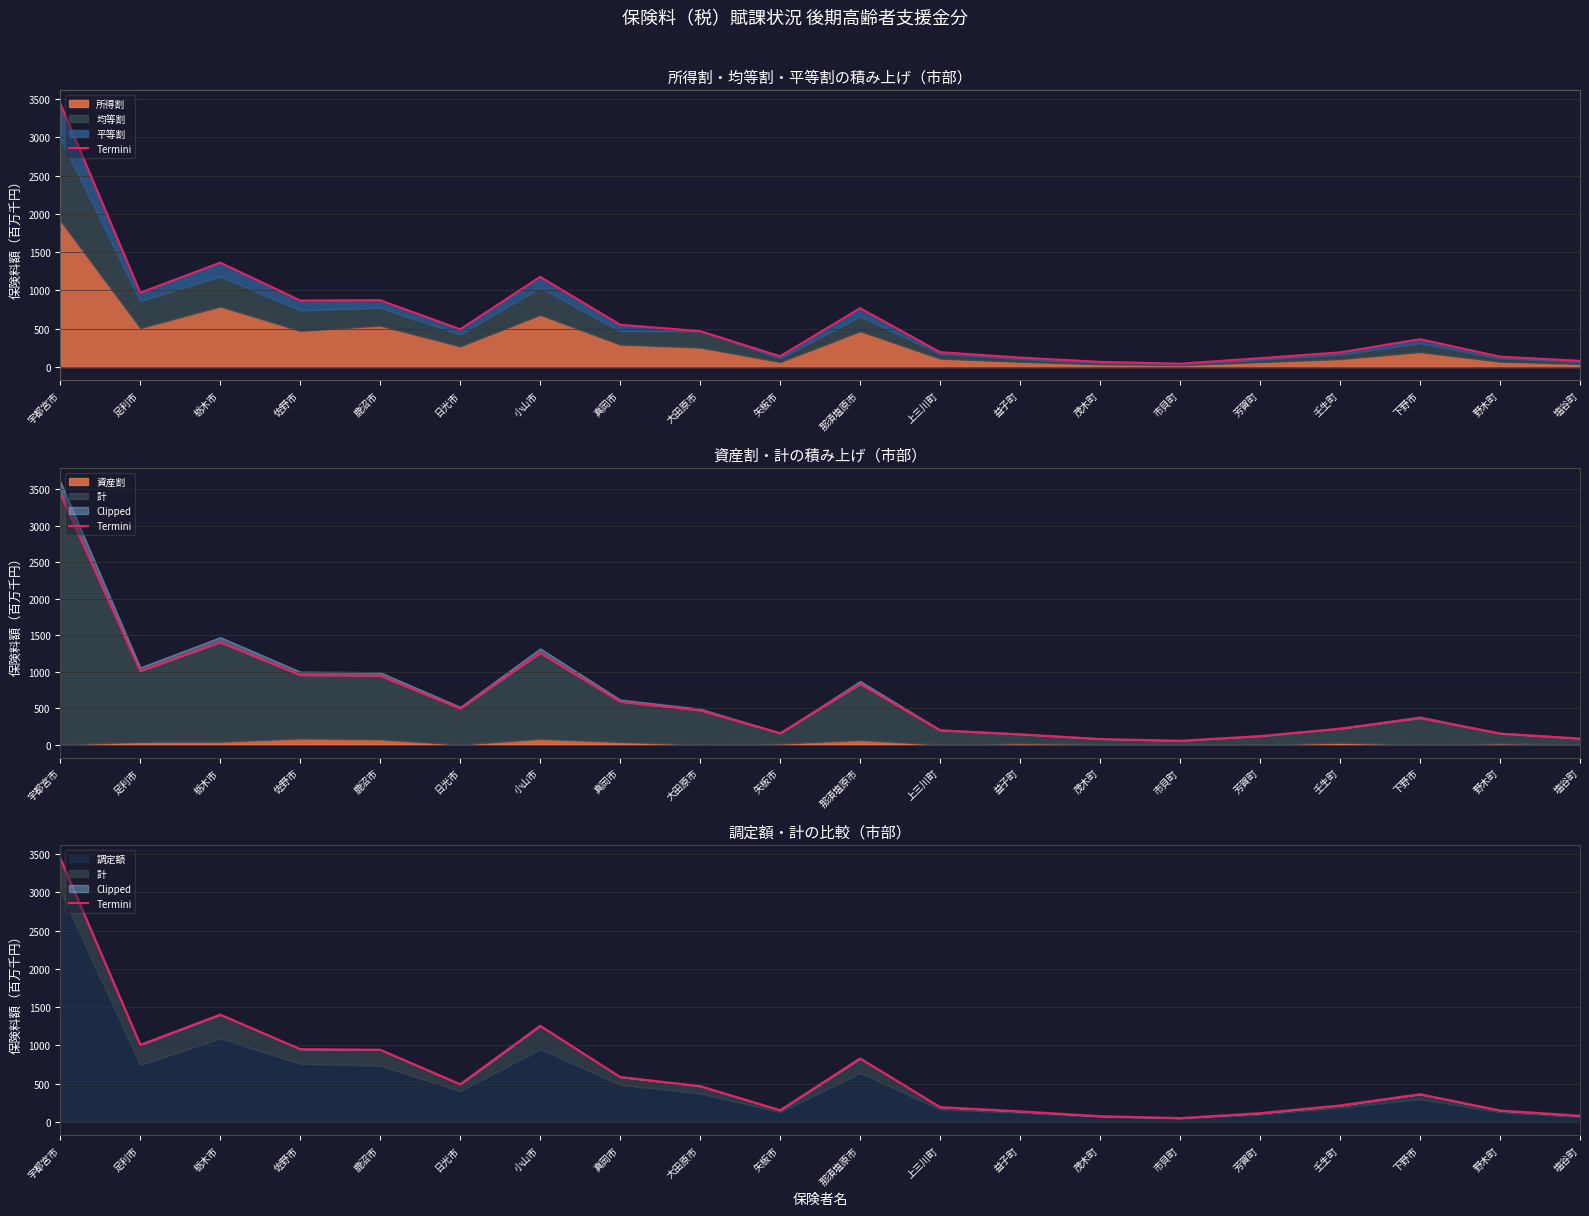

How many lines are shown in the chart?

1